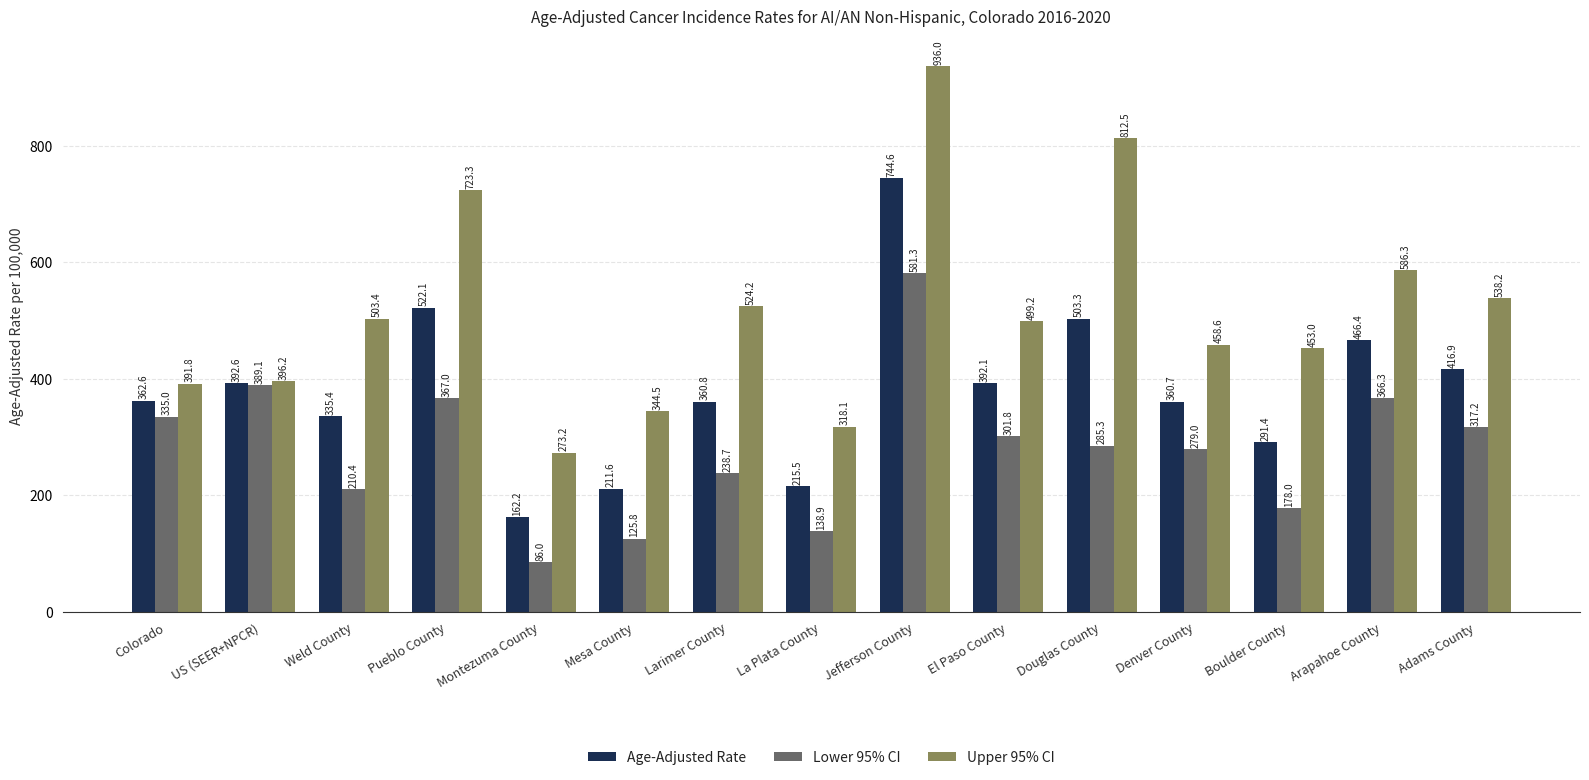

List the series in order of their overall mean, lowest first.

Lower 95% CI, Age-Adjusted Rate, Upper 95% CI